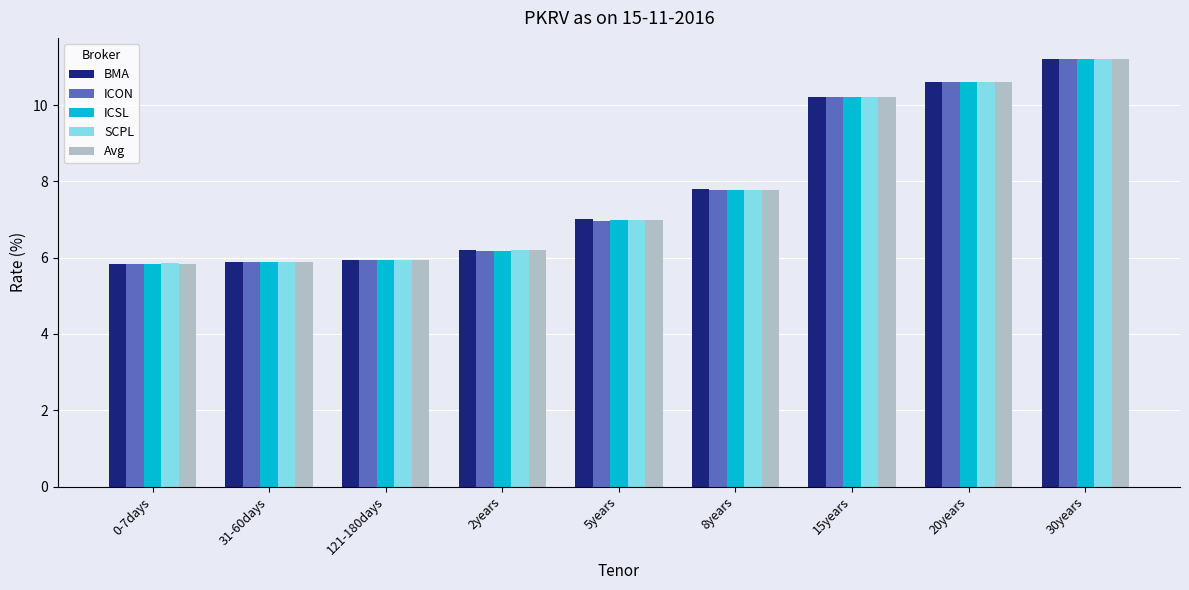

True or false: SCPL has a value of 2.2 at 2years.

False